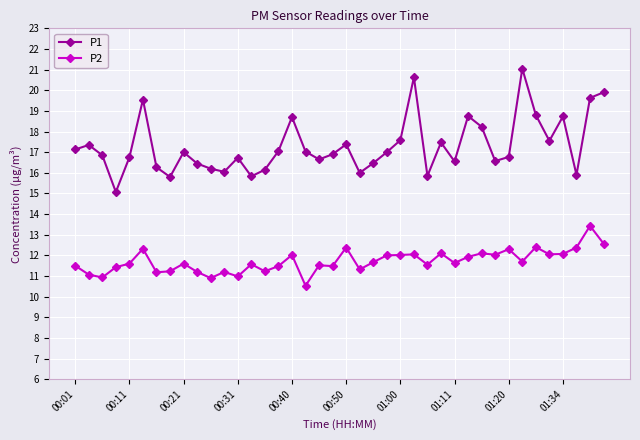

What is the value of the P1 point at the 21st from the left?

17.4